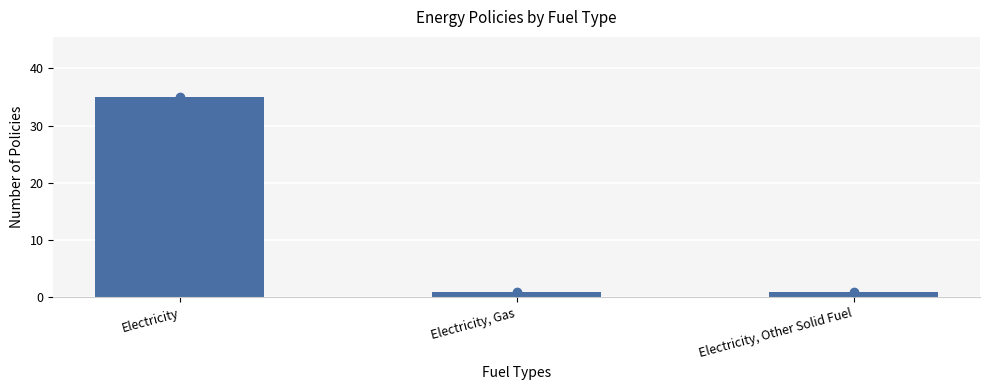

The chart shows a value of 11 at Electricity. True or false?

False